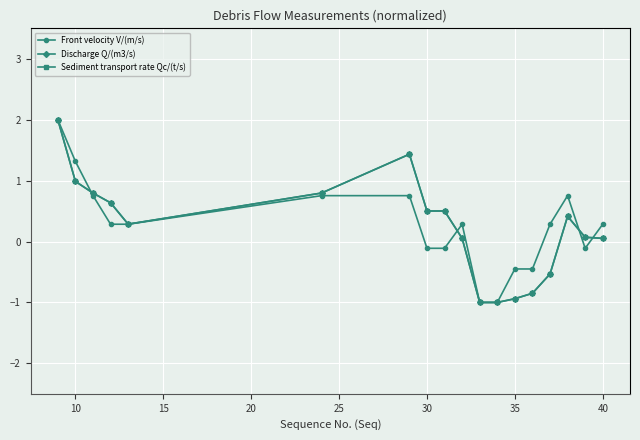

What is the value of the Sediment transport rate Qc/(t/s) point at the 14th from the left?

-0.8